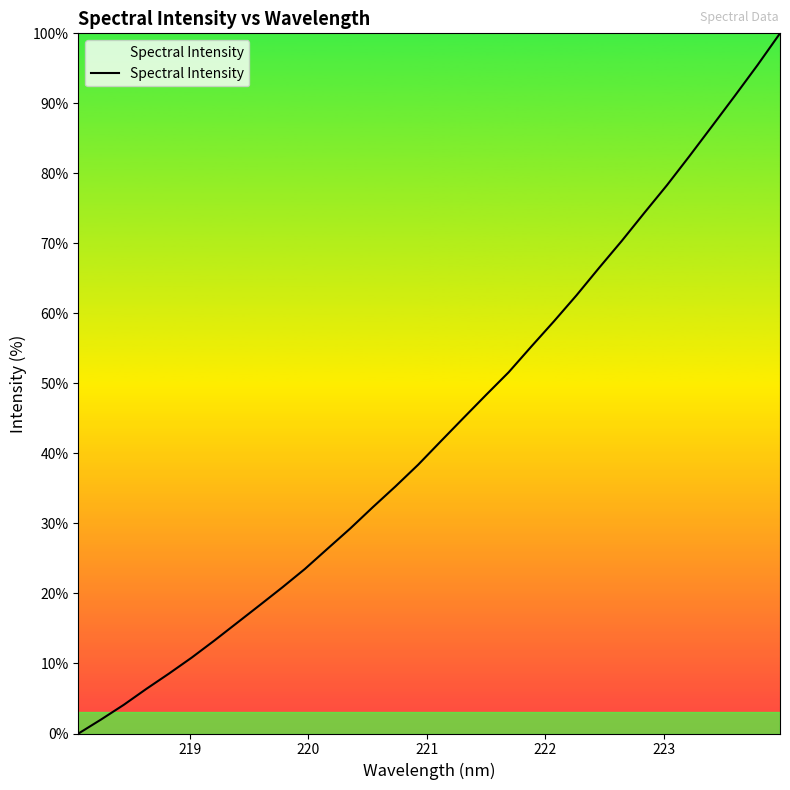

How many values are above zero?

31